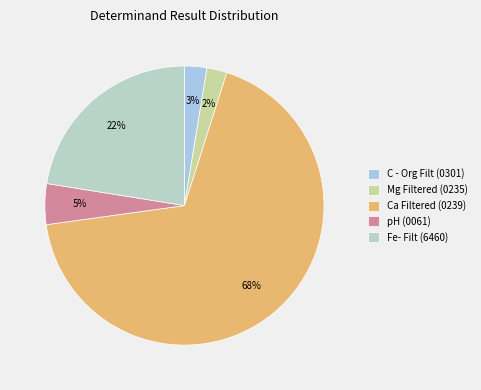

To the nearest percent, what is the difference between the largest and smallest slice percentages?

66%